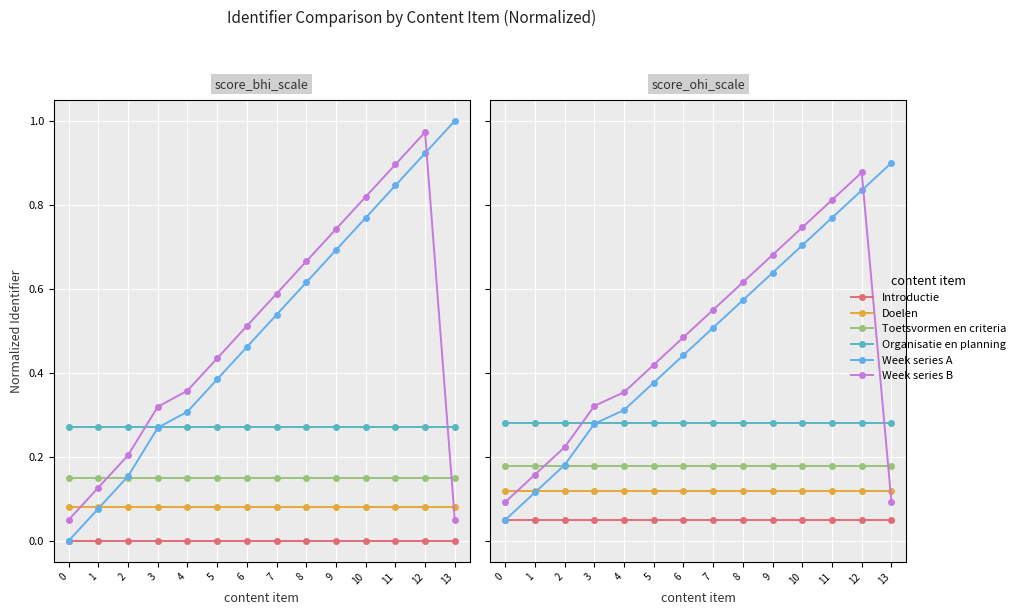

List the series in order of their peak value, lowest first.

Introductie, Doelen, Toetsvormen en criteria, Organisatie en planning, Week series B, Week series A